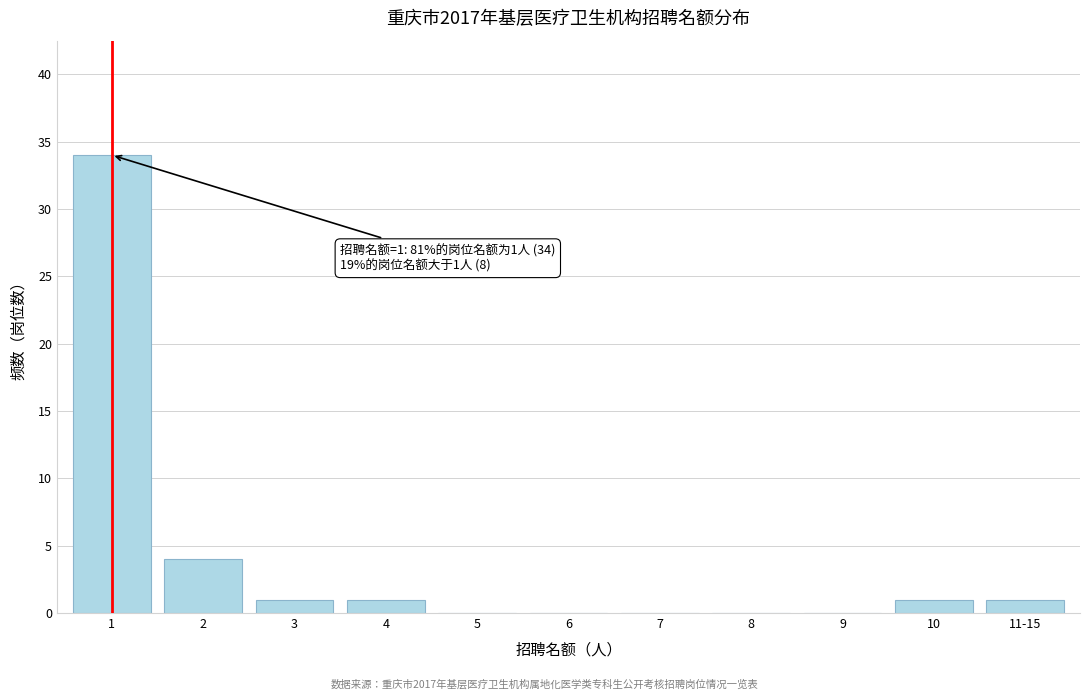

Reading left to right, list all the values displayed in this chart.

1=34	2=4	3=1	4=1	5=0	6=0	7=0	8=0	9=0	10=1	11-15=1